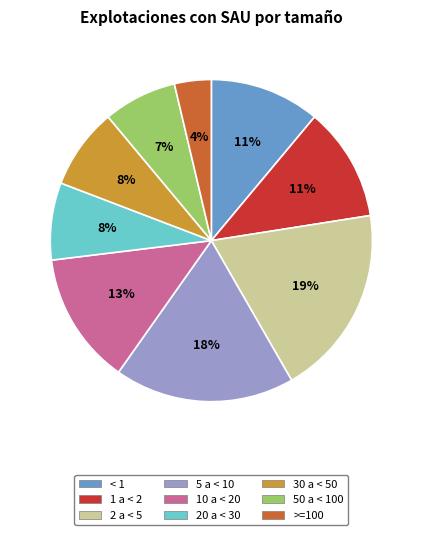

Is it true that 2 a < 5 is 19% of the pie?

True